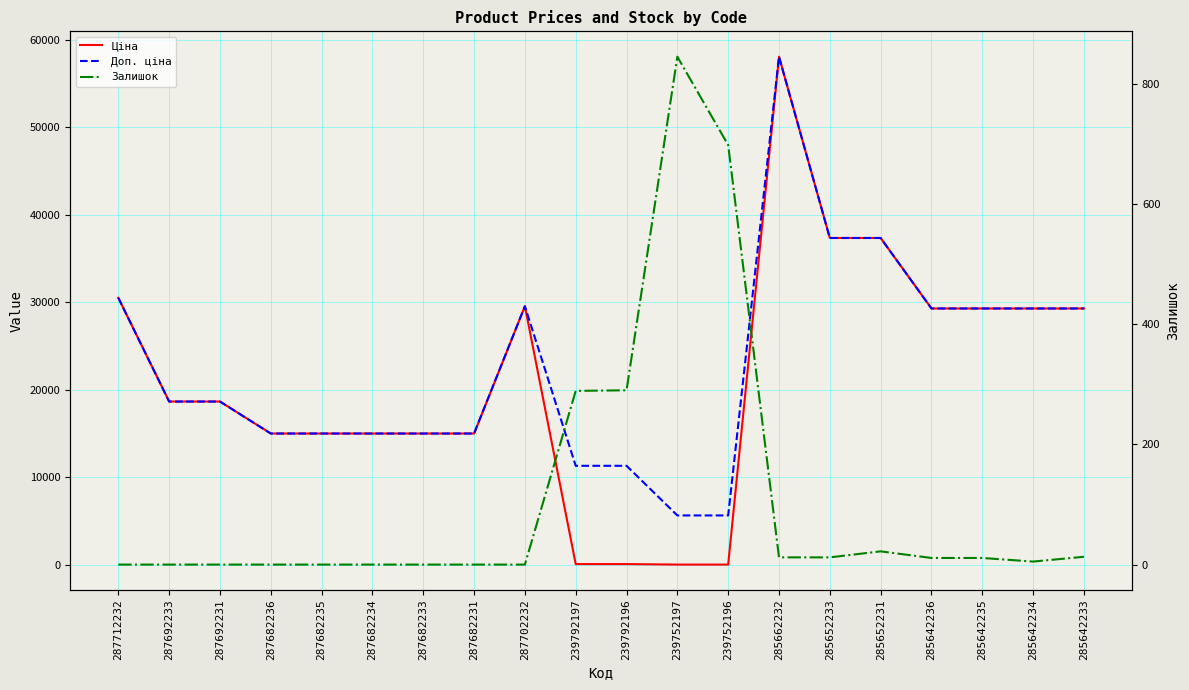

Reading right to left, extract all data points from this chart.

Ціна: 285642233=29294.9	285642234=29294.9	285642235=29294.9	285642236=29294.9	285652231=37343.0	285652233=37343.0	285662232=58037.0	239752196=56.7	239752197=56.7	239792196=113.3	239792197=113.3	287702232=29548.9	287682231=15019.2	287682233=15019.2	287682234=15019.2	287682235=15019.2	287682236=15019.2	287692231=18671.5	287692233=18671.5	287712232=30512.3
Доп. ціна: 285642233=29294.9	285642234=29294.9	285642235=29294.9	285642236=29294.9	285652231=37343.0	285652233=37343.0	285662232=58037.0	239752196=5667.0	239752197=5667.0	239792196=11334.0	239792197=11334.0	287702232=29548.9	287682231=15019.2	287682233=15019.2	287682234=15019.2	287682235=15019.2	287682236=15019.2	287692231=18671.5	287692233=18671.5	287712232=30512.3
Залишок: 285642233=13.0	285642234=5.0	285642235=11.0	285642236=11.0	285652231=22.0	285652233=12.0	285662232=12.0	239752196=698.0	239752197=845.0	239792196=290.0	239792197=289.0	287702232=0.0	287682231=0.0	287682233=0.0	287682234=0.0	287682235=0.0	287682236=0.0	287692231=0.0	287692233=0.0	287712232=0.0